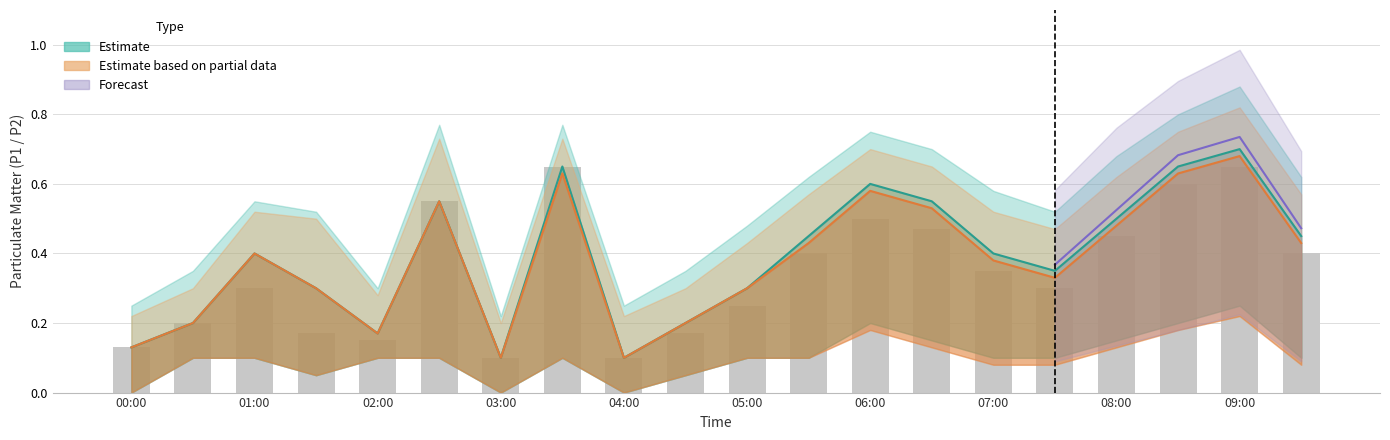

What is the value of the 4th bar from the left?

0.2